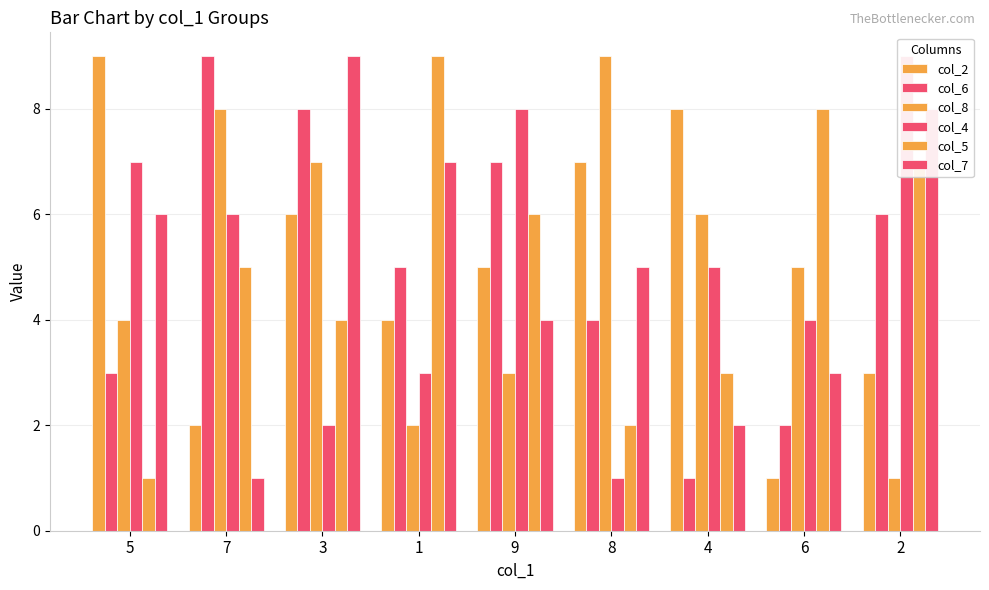

What is the sum of all col_5 values?

45